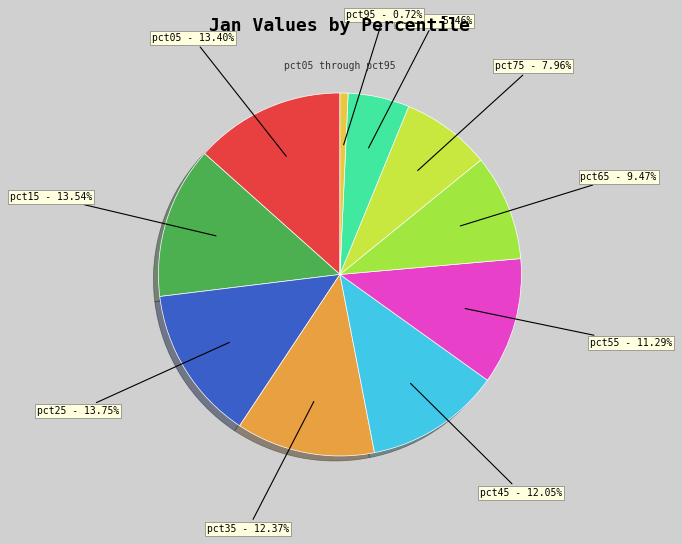

Which has a higher value, pct85 or pct15?

pct15